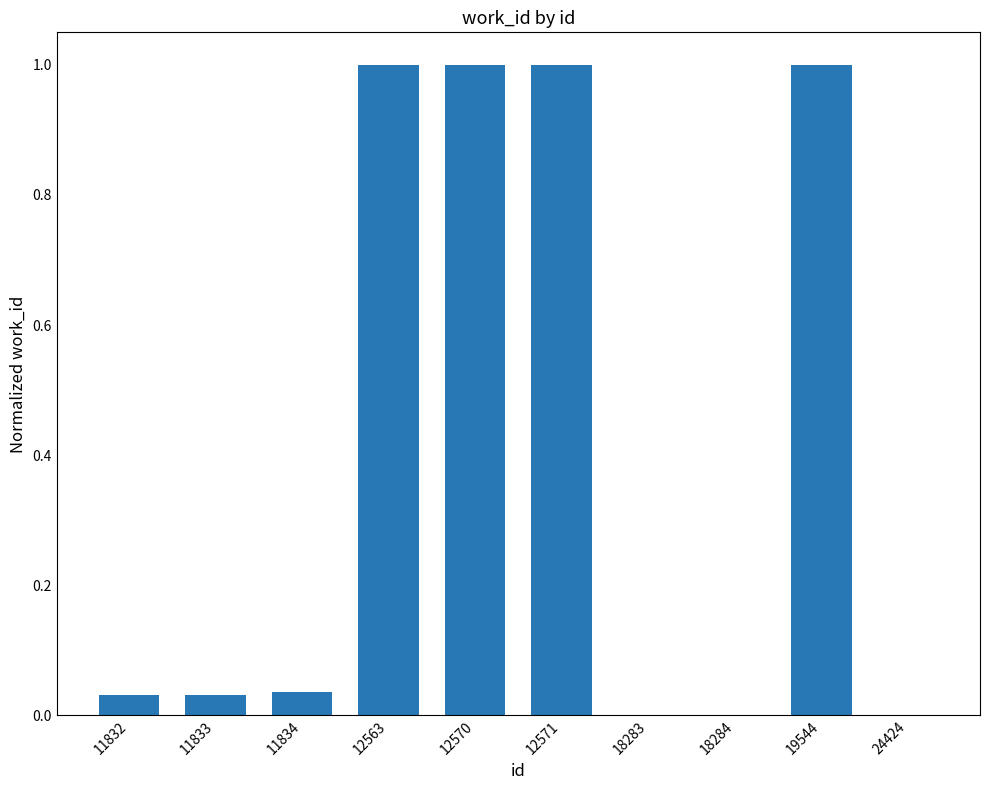

What is the change in value from 11832 to 19544?

+1.0